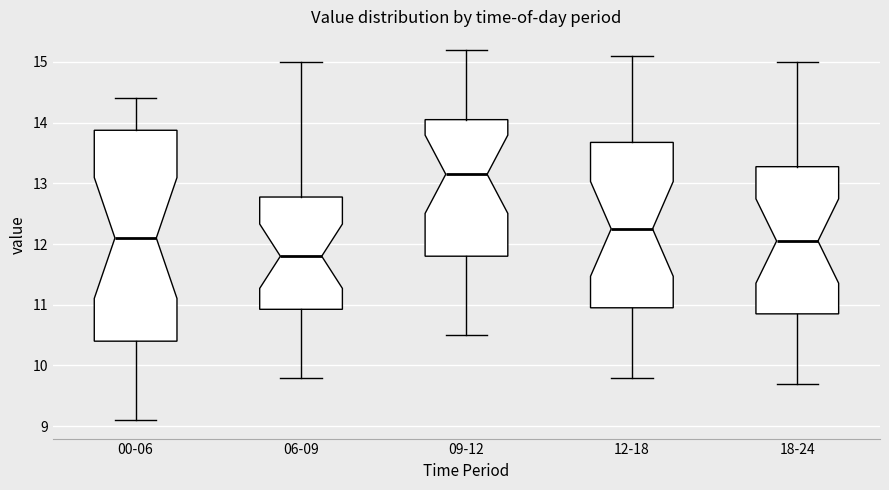

Reading left to right, transcribe this box plot: for each box, give where its median line is, the range the box spans, and where its two whiskers end, as read against the y-axis. The values are not printed on the chart, so give them approximately, as read against the axis.

00-06: median 12.1, box 10.4 to 13.9, whiskers 9.1 to 14.4
06-09: median 11.8, box 10.9 to 12.8, whiskers 9.8 to 15.0
09-12: median 13.2, box 11.8 to 14.1, whiskers 10.5 to 15.2
12-18: median 12.3, box 11.0 to 13.7, whiskers 9.8 to 15.1
18-24: median 12.1, box 10.9 to 13.3, whiskers 9.7 to 15.0